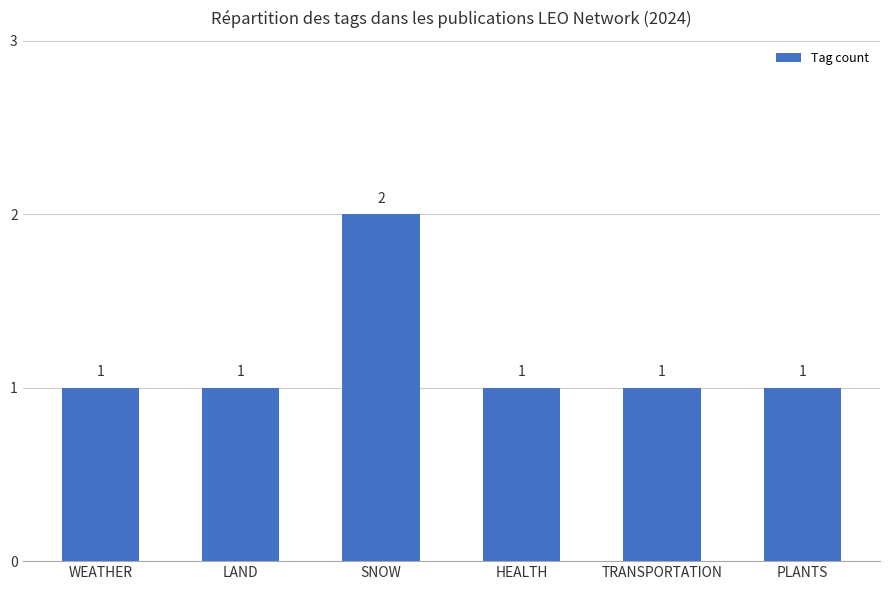

Reading left to right, what are all the values shown in this chart?

WEATHER=1	LAND=1	SNOW=2	HEALTH=1	TRANSPORTATION=1	PLANTS=1